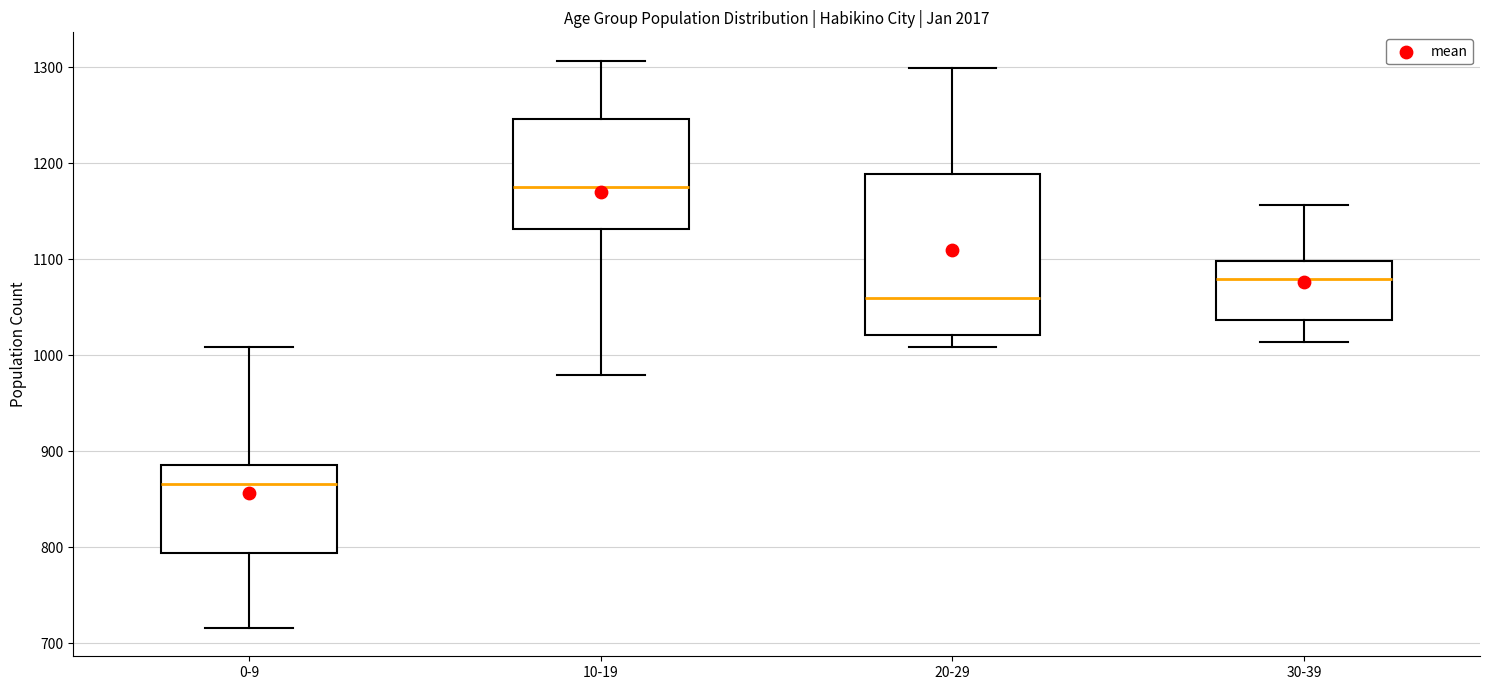

Where is the upper edge of the box for 30-39 on the y-axis? The values are not printed on the chart, so give them approximately, as read against the axis.

1100